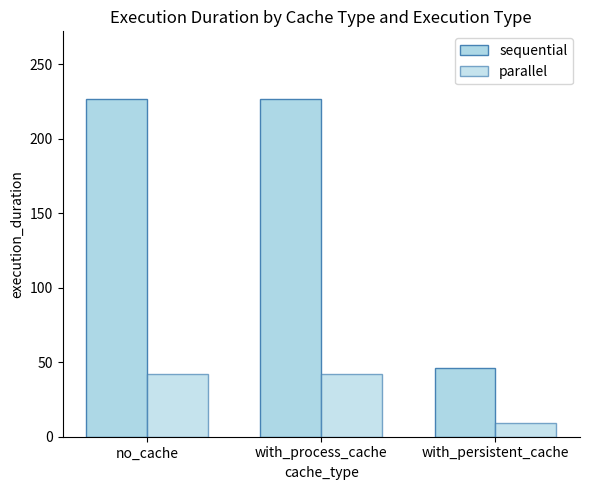

Is it true that sequential equals 226.7 at with_process_cache?

True